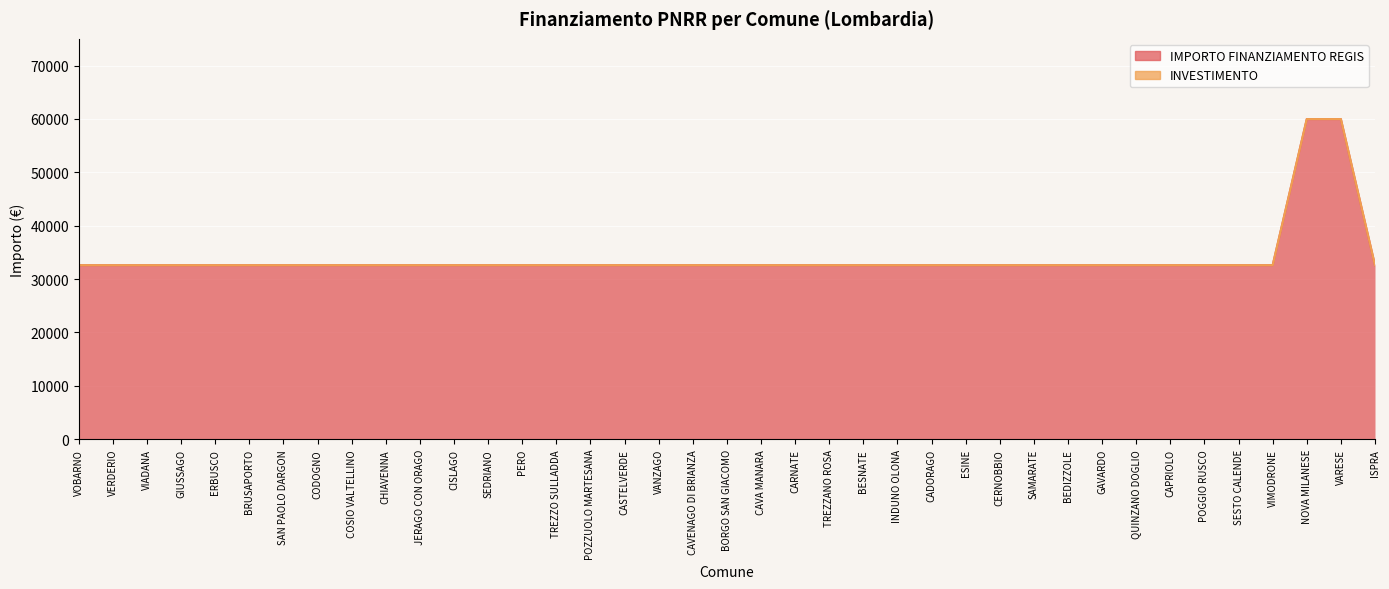

What is the change in value from SAN PAOLO DARGON to VARESE?

+27377